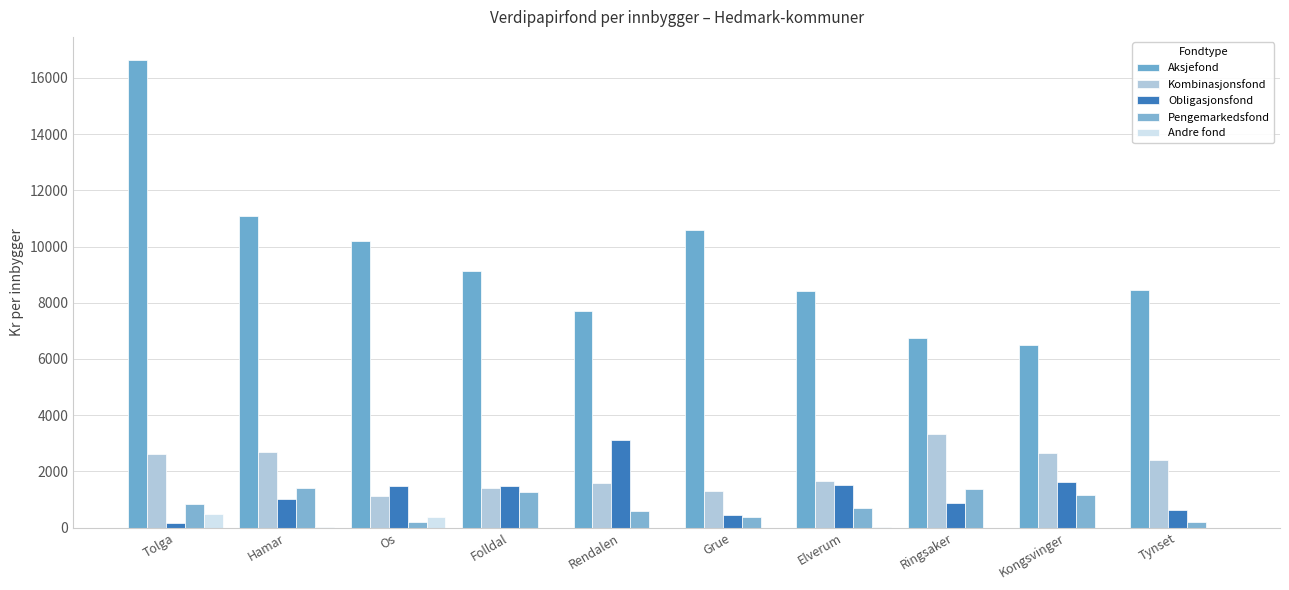

Which series has the largest total across all categories?

Aksjefond